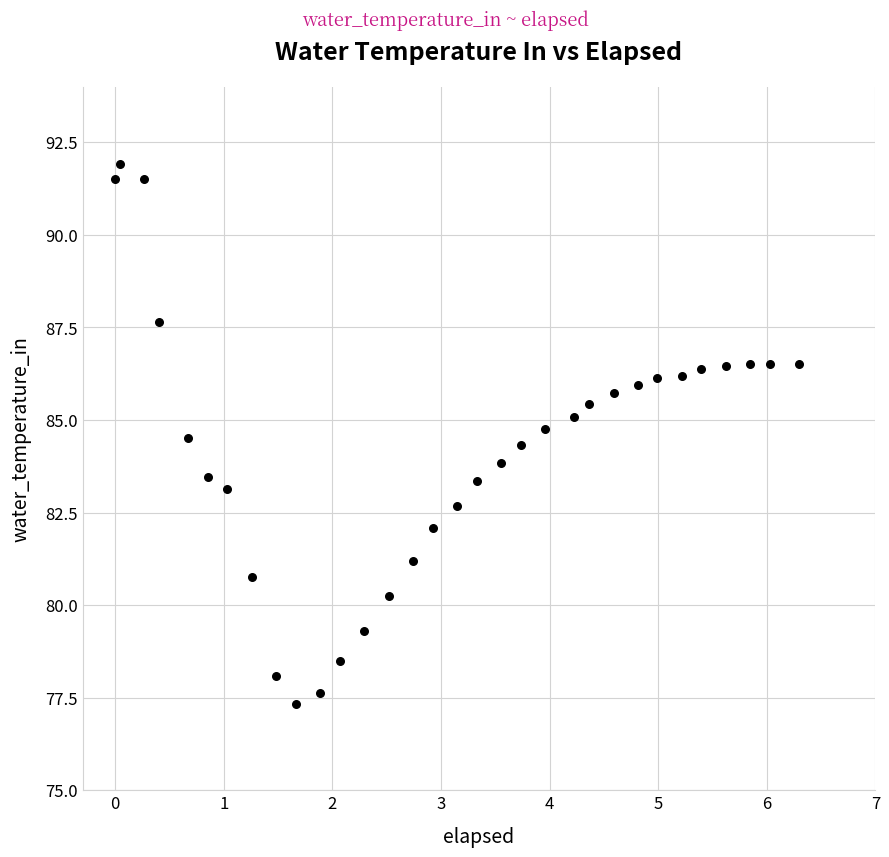

What is the range of X values (max minus min)?

6.3